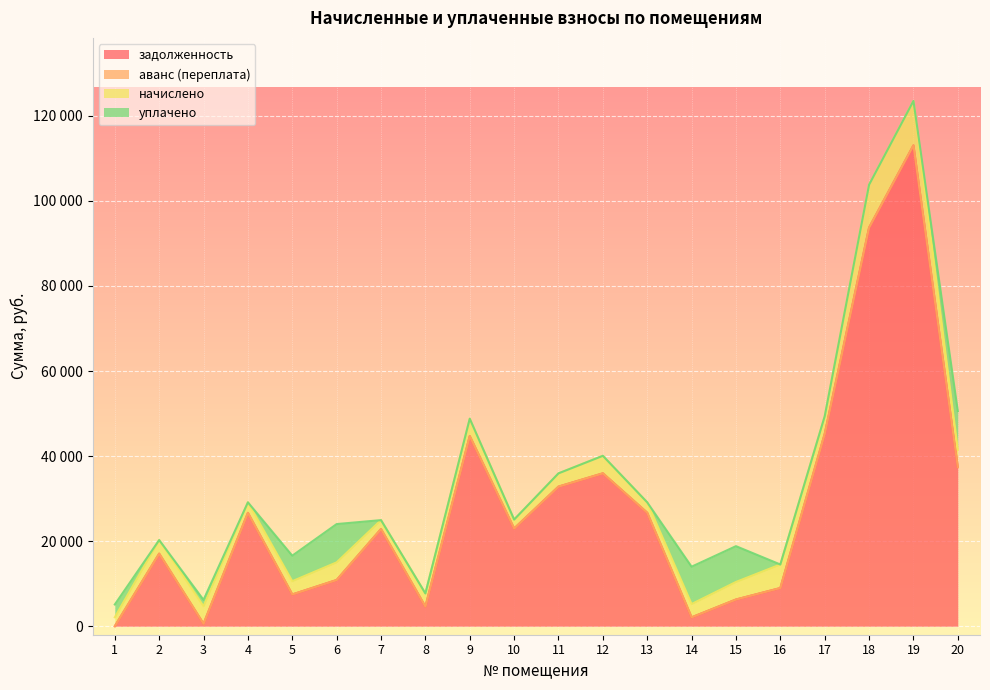

True or false: уплачено and аванс (переплата) cross at least once.

False